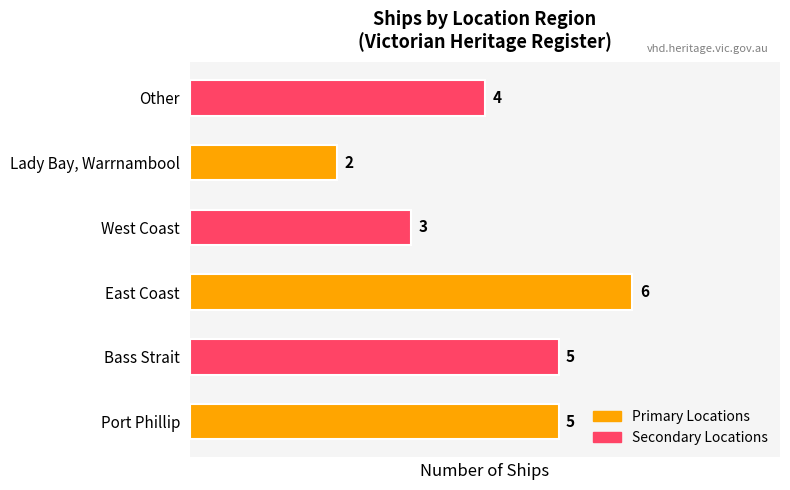

What is the maximum value shown in the chart?

6